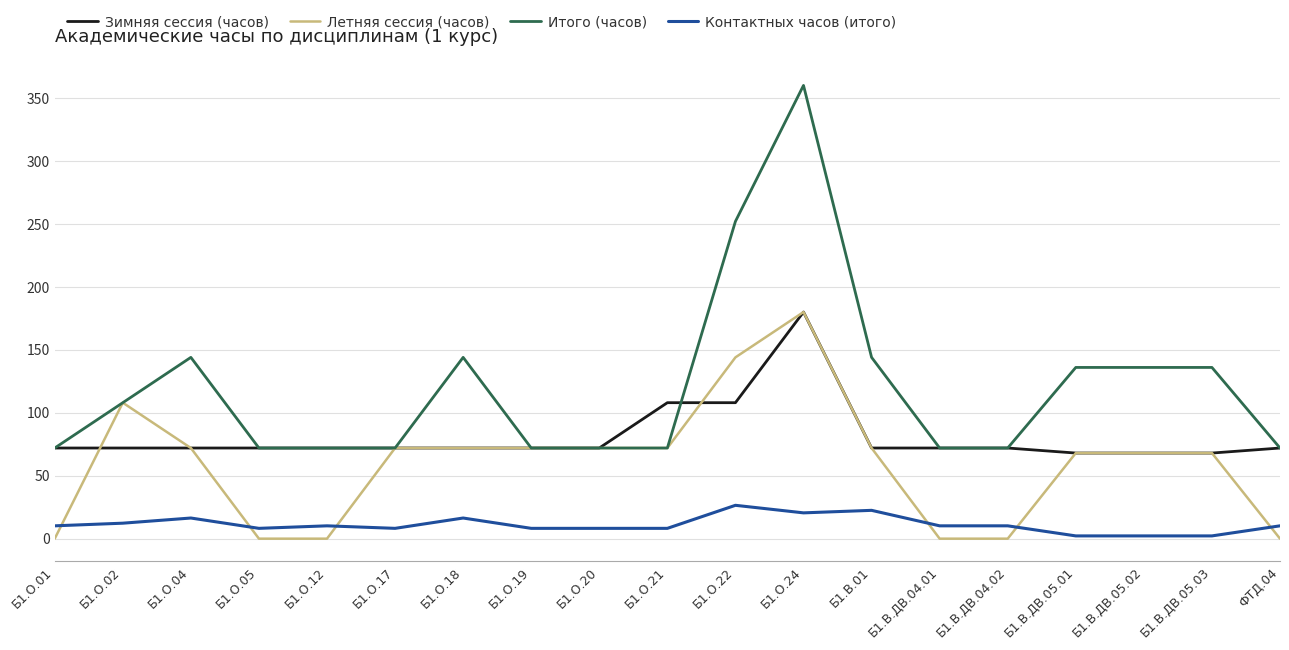

Is the value of Зимняя сессия (часов) at Б1.О.12 greater than the value of Итого (часов) at Б1.О.24?

No